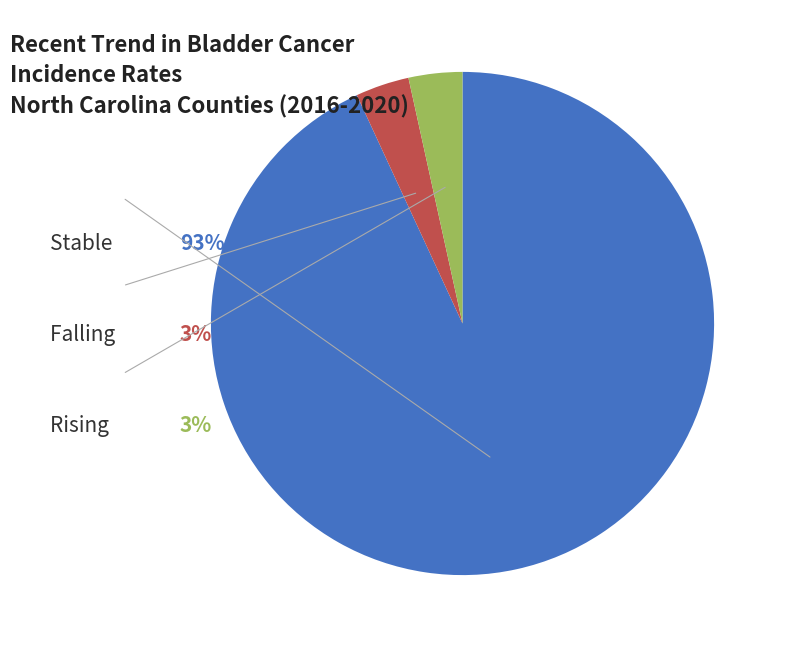

Rank the categories by value from lowest to highest.

rising, falling, stable